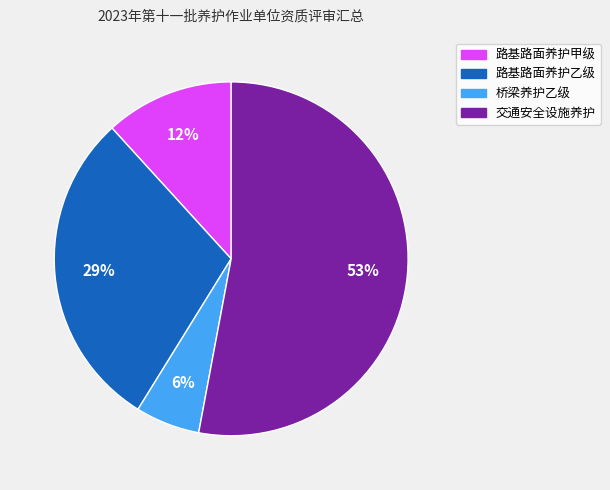

Is 桥梁养护乙级 the majority of the pie?

No